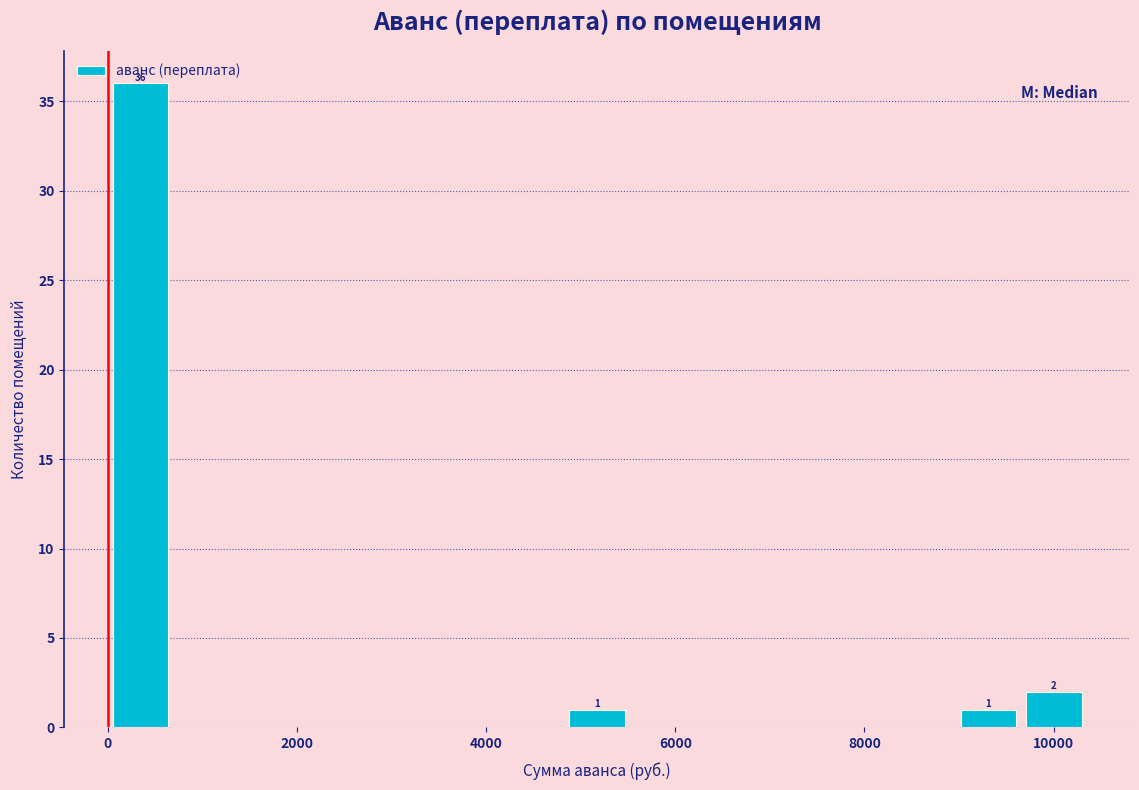

Read against the x-axis, roughly where is the centre of the tallest bar?

400